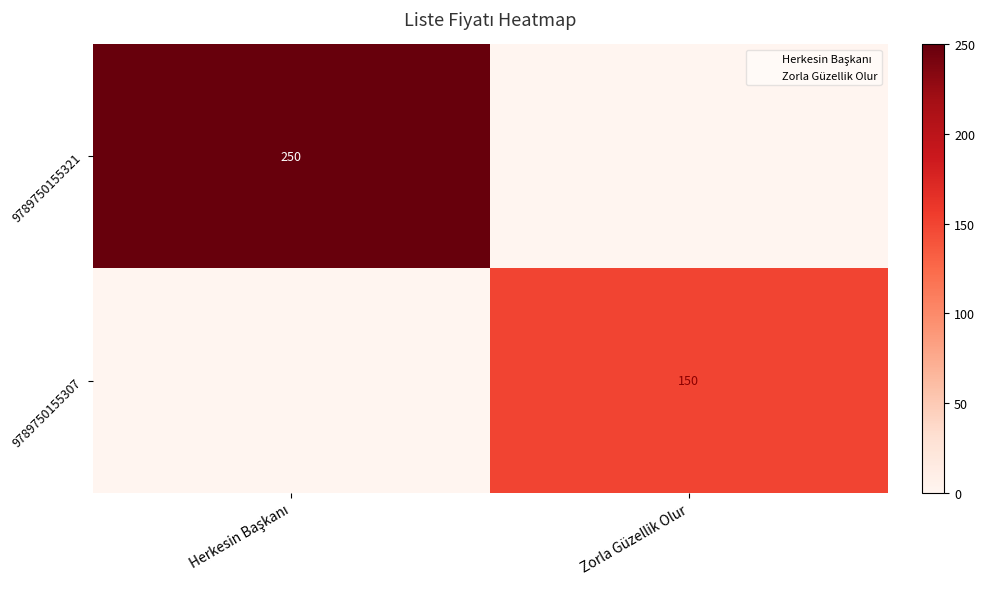

Is it true that 9789750155321 equals 0 at Zorla Güzellik Olur?

True